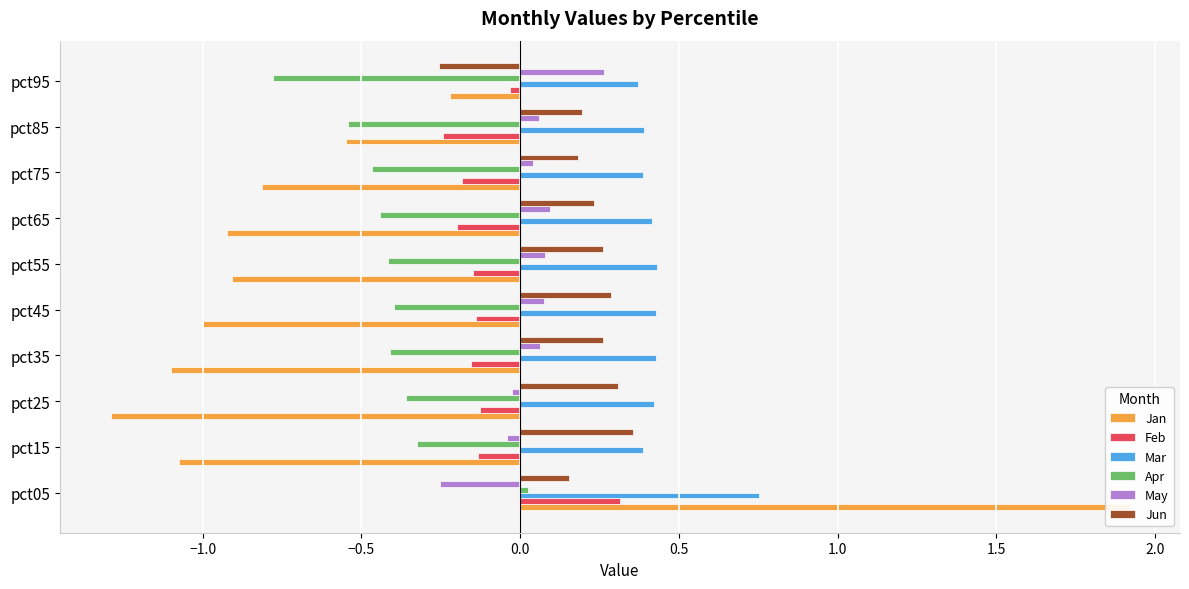

The value of Jun at pct65 is 0.2. True or false?

True